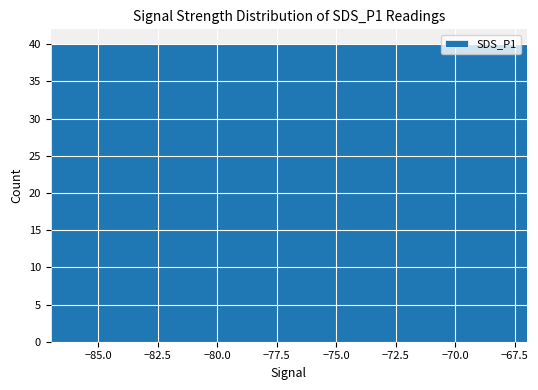

Does the chart contain stacked bars?

No